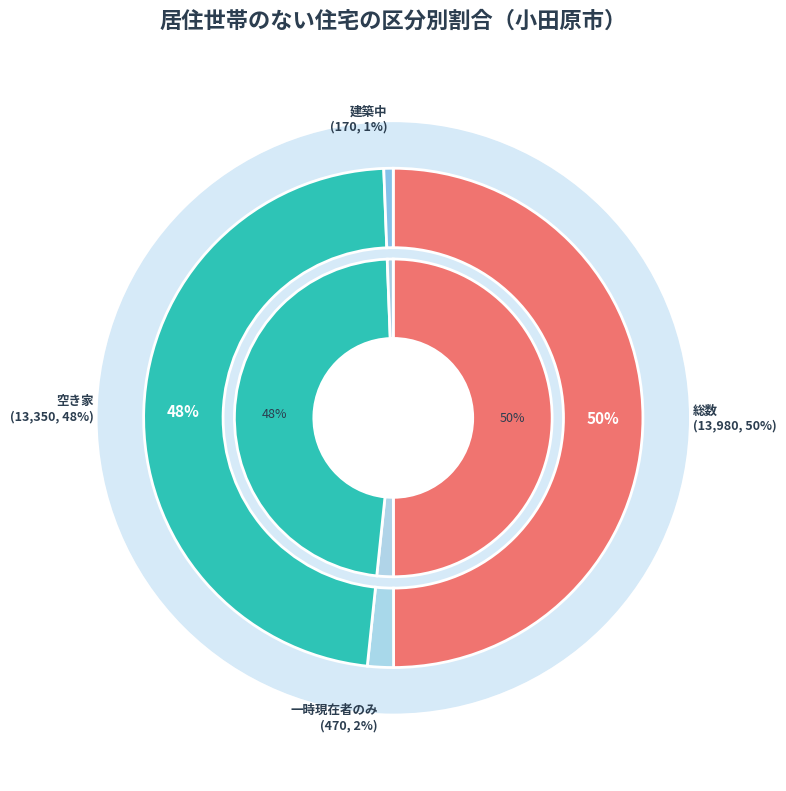

To the nearest percent, what percentage of the pie is 2_空き家?

48%